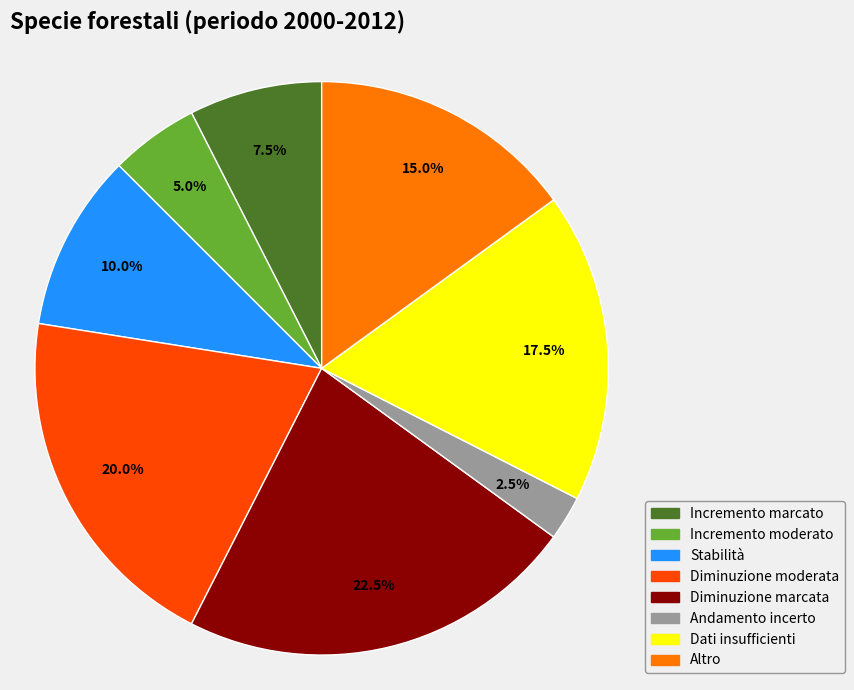

How many slices are in this pie chart?

8